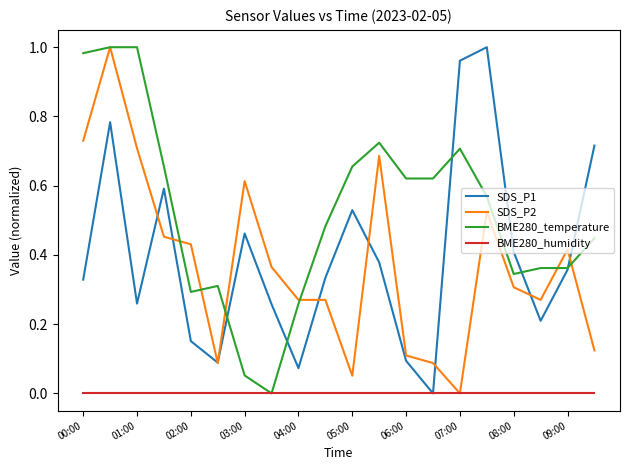

Which series has the largest total across all categories?

BME280_temperature